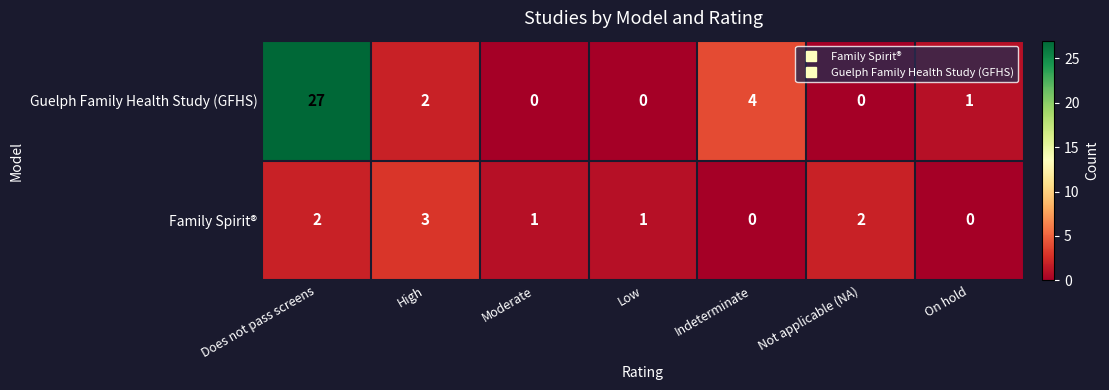

Rank the series by their average value, from highest to lowest.

Guelph Family Health Study (GFHS), Family Spirit®